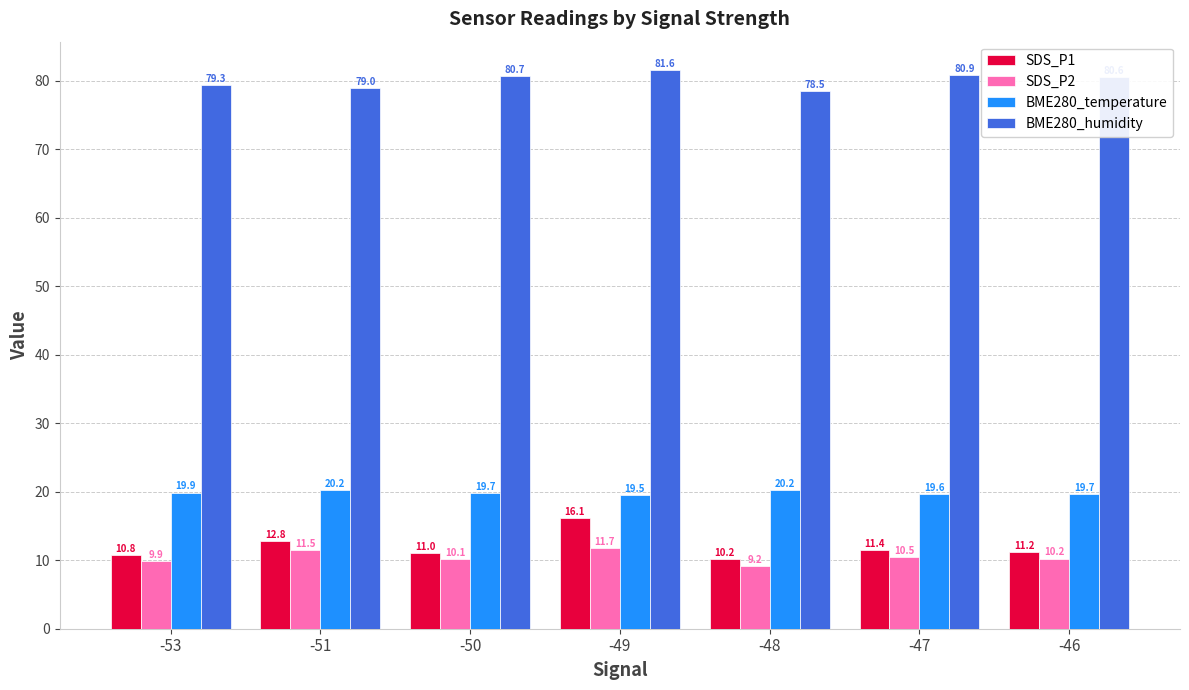

Rank the series by their maximum value, from highest to lowest.

BME280_humidity, BME280_temperature, SDS_P1, SDS_P2